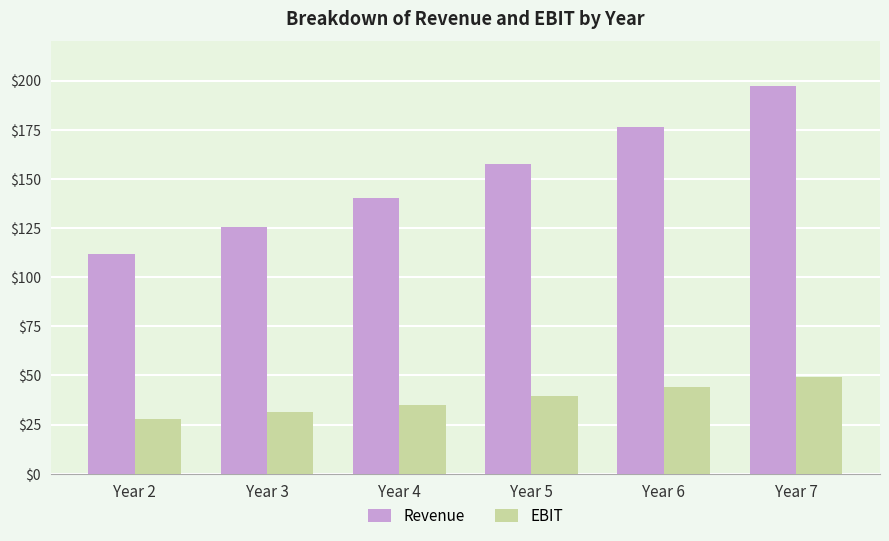

At which label does Revenue reach its peak?

Year 7